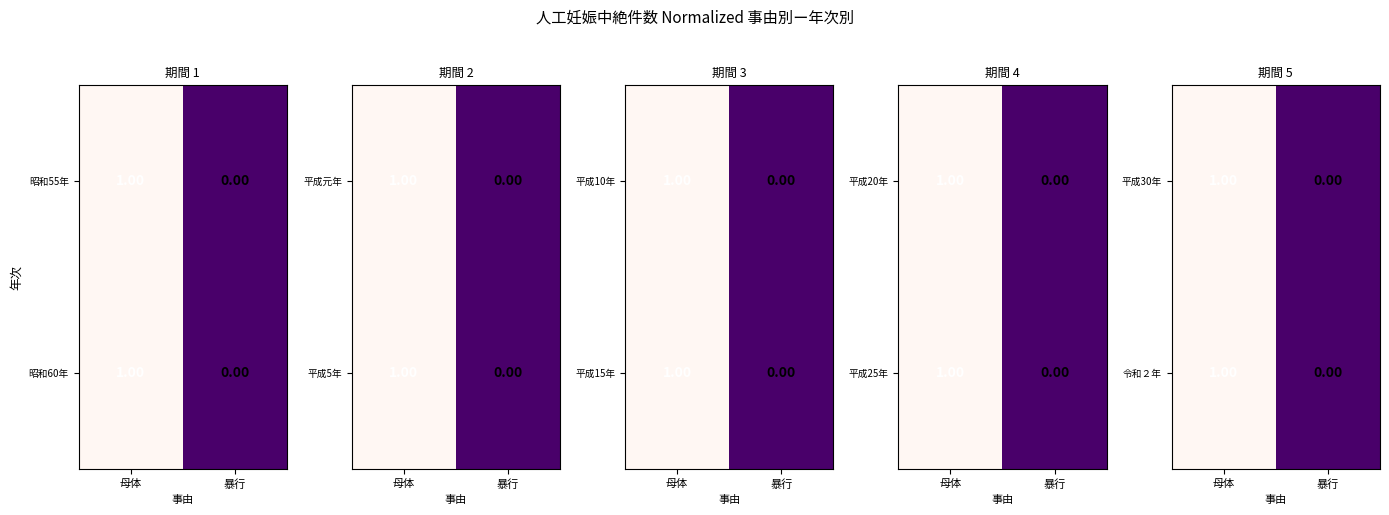

At which label is 平成30年 closest to 0?

暴行